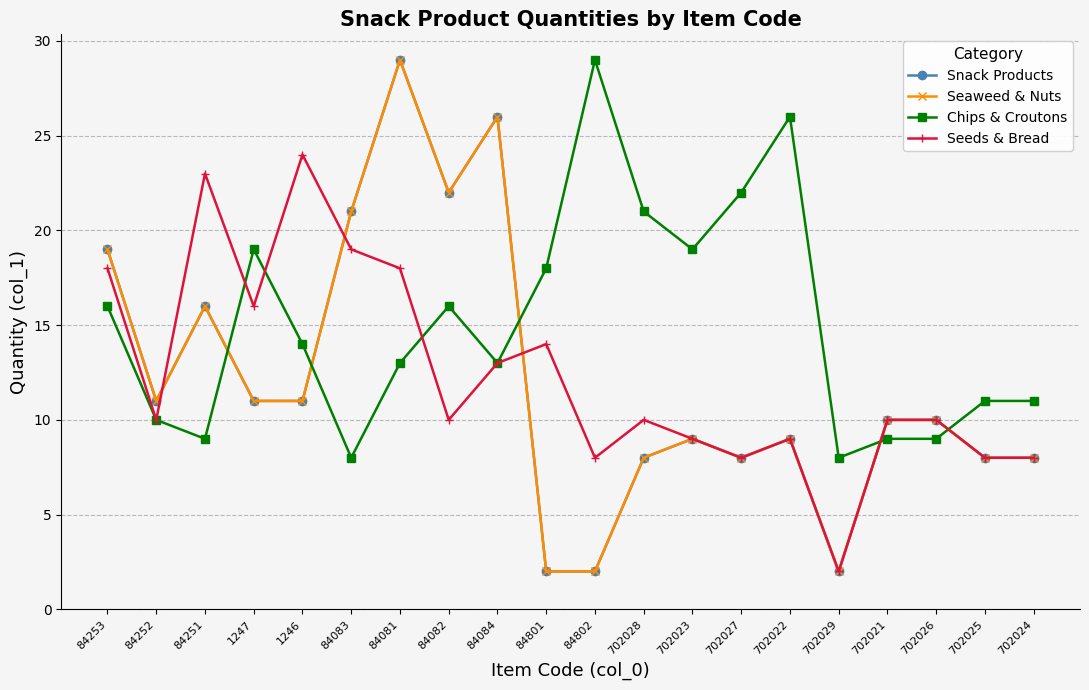

Is this an area chart (filled region under the line)?

No